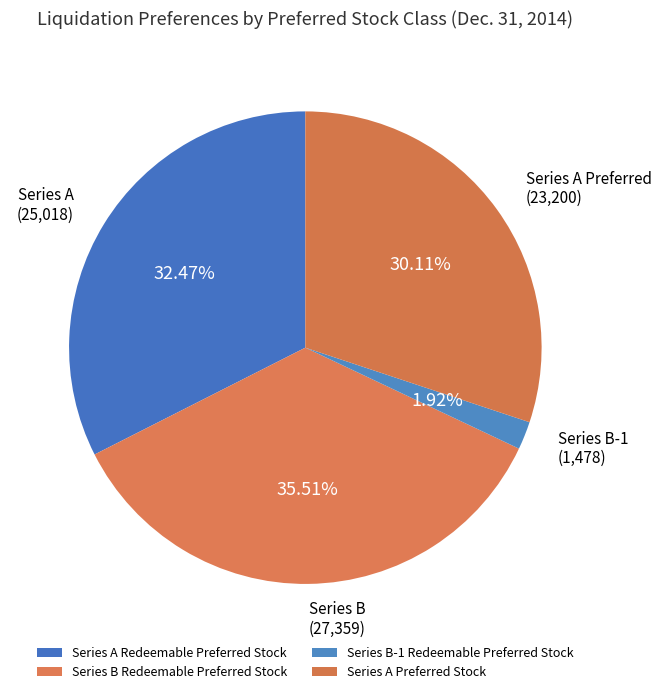

Is it true that Series B-1 Redeemable Preferred Stock is 1% of the pie?

False